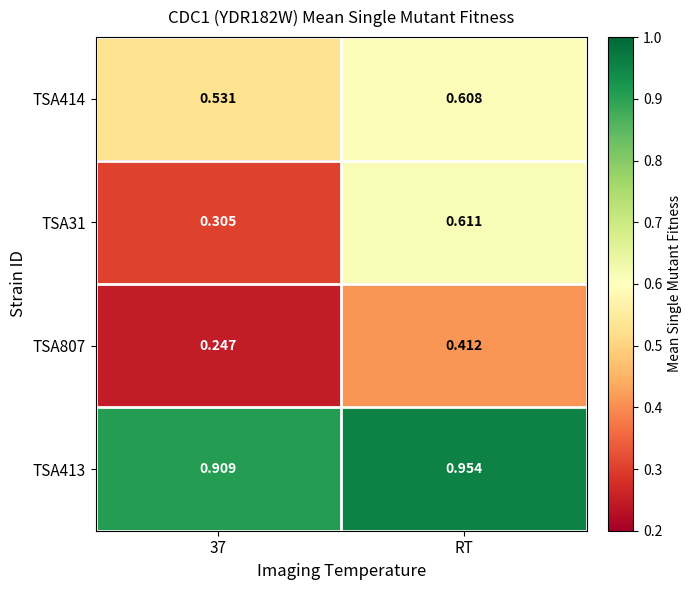

At which category is the sum across all series the highest?

RT